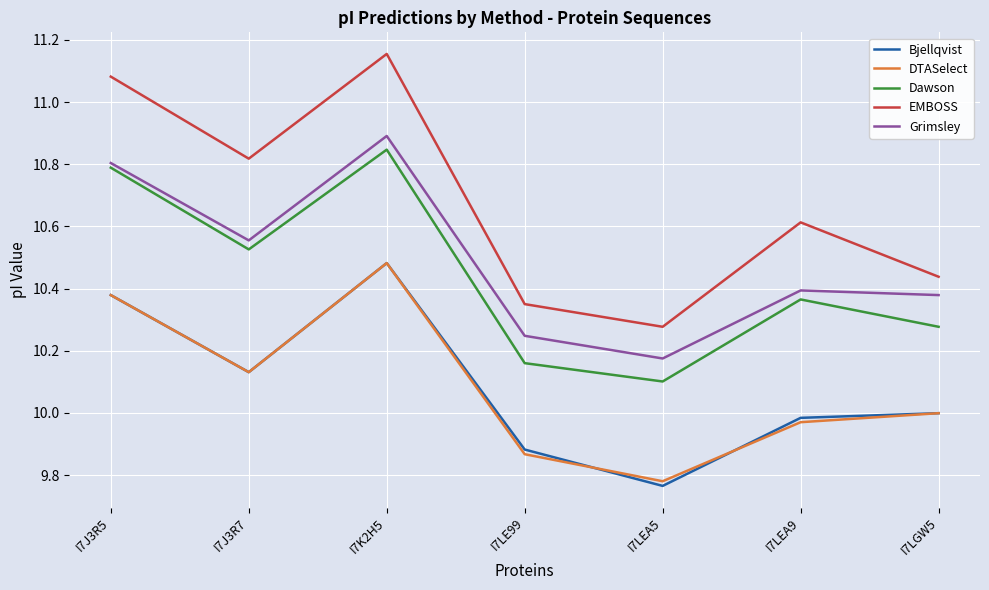

Is it true that Grimsley equals 14.4 at I7LEA9?

False